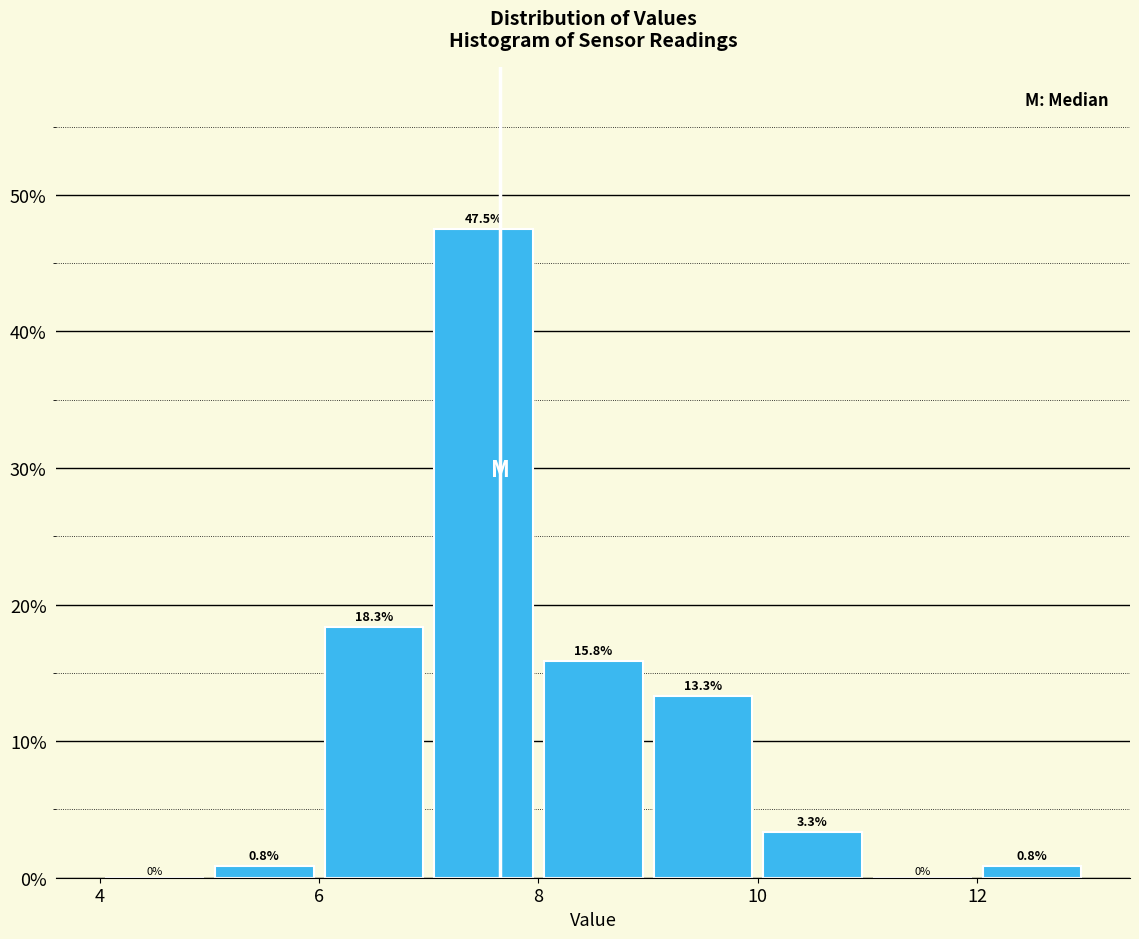

Reading left to right, transcribe this chart: for each bar, give the range it covers on the x-axis and its height.

4 to 5: 0.0
5 to 6: 0.8
6 to 7: 18.3
7 to 8: 47.5
8 to 9: 15.8
9 to 10: 13.3
10 to 11: 3.3
11 to 12: 0.0
12 to 13: 0.8